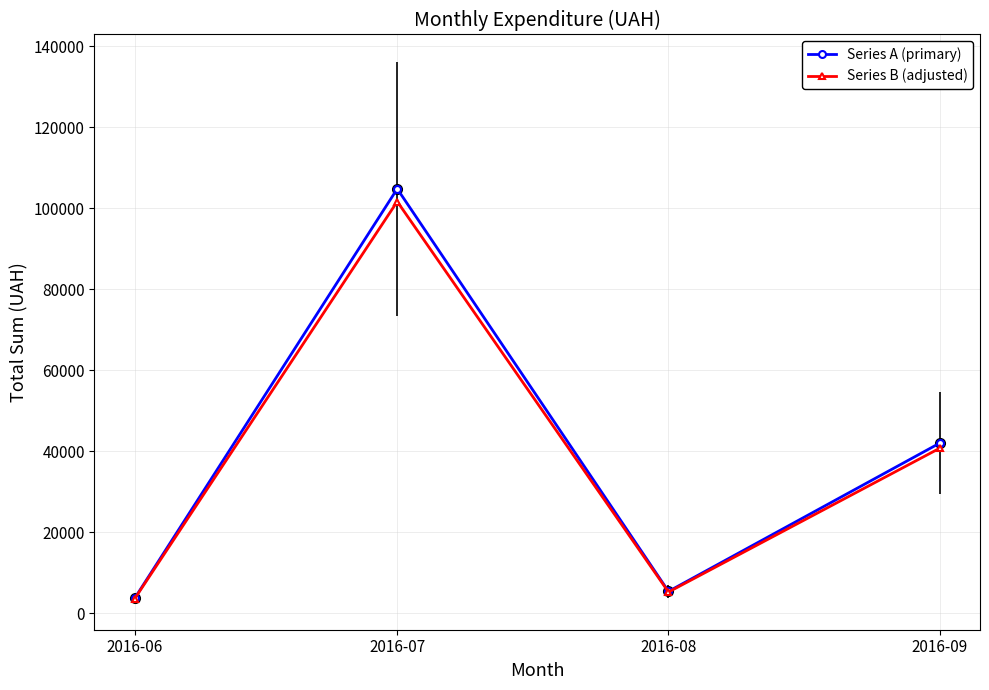

Rank the series at 2016-09 from lowest to highest value.

Series B (adjusted), Series A (primary)